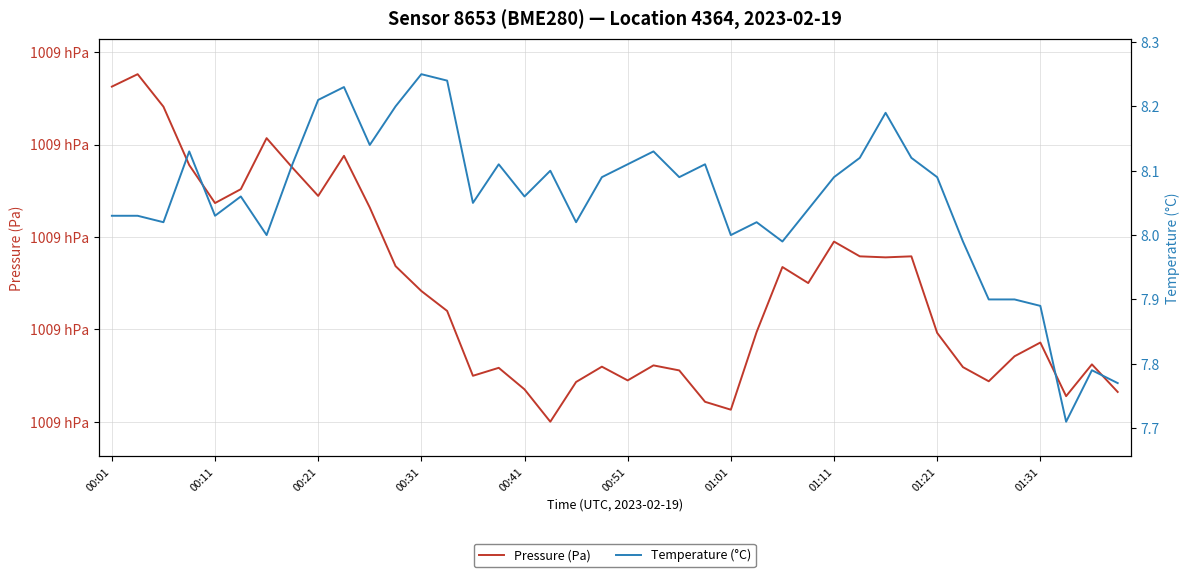

Reading left to right, what are all the values shown in this chart?

Pressure (Pa): 100932.5	100935.2	100928.2	100915.6	100907.3	100910.3	100921.4	100915.0	100908.9	100917.6	100906.4	100893.7	100888.3	100884.0	100870.0	100871.7	100867.0	100860.0	100868.6	100871.9	100869.0	100872.2	100871.1	100864.3	100862.6	100879.4	100893.5	100890.0	100899.0	100895.8	100895.6	100895.8	100879.2	100871.8	100868.8	100874.2	100877.2	100865.6	100872.4	100866.5
Temperature (°C): 8.0	8.0	8.0	8.1	8.0	8.1	8.0	8.1	8.2	8.2	8.1	8.2	8.2	8.2	8.1	8.1	8.1	8.1	8.0	8.1	8.1	8.1	8.1	8.1	8.0	8.0	8.0	8.0	8.1	8.1	8.2	8.1	8.1	8.0	7.9	7.9	7.9	7.7	7.8	7.8